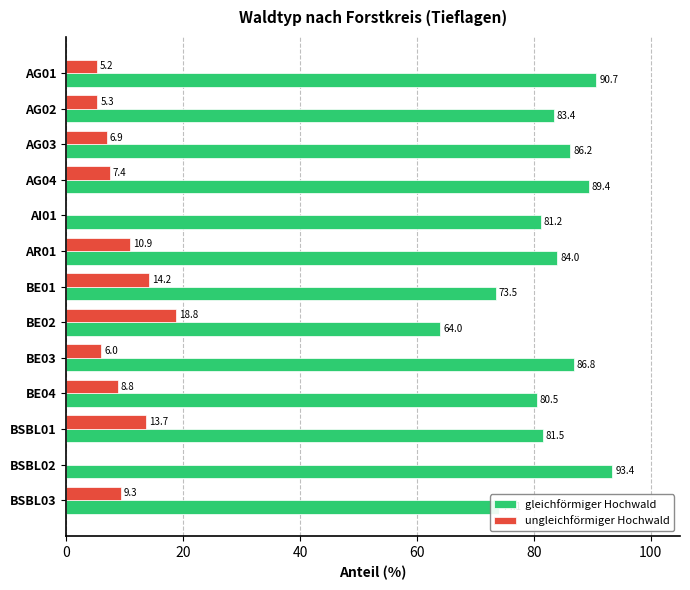

What is the sum of all ungleichförmiger Hochwald values?

106.5